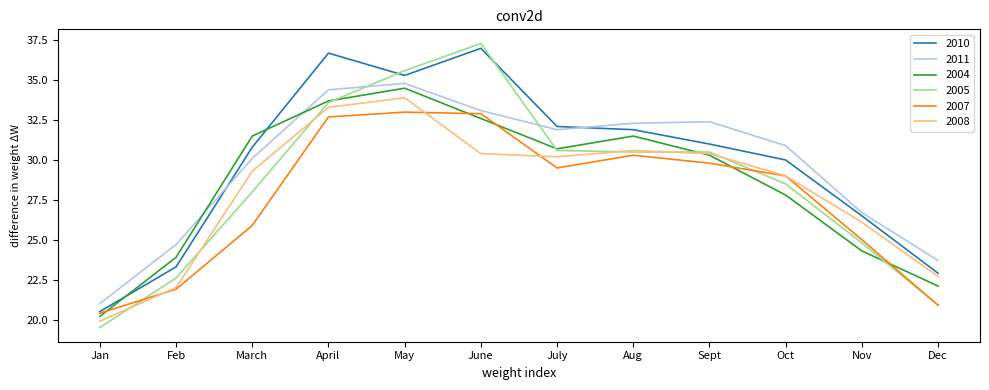

List the series in order of their peak value, highest first.

2005, 2010, 2011, 2004, 2008, 2007